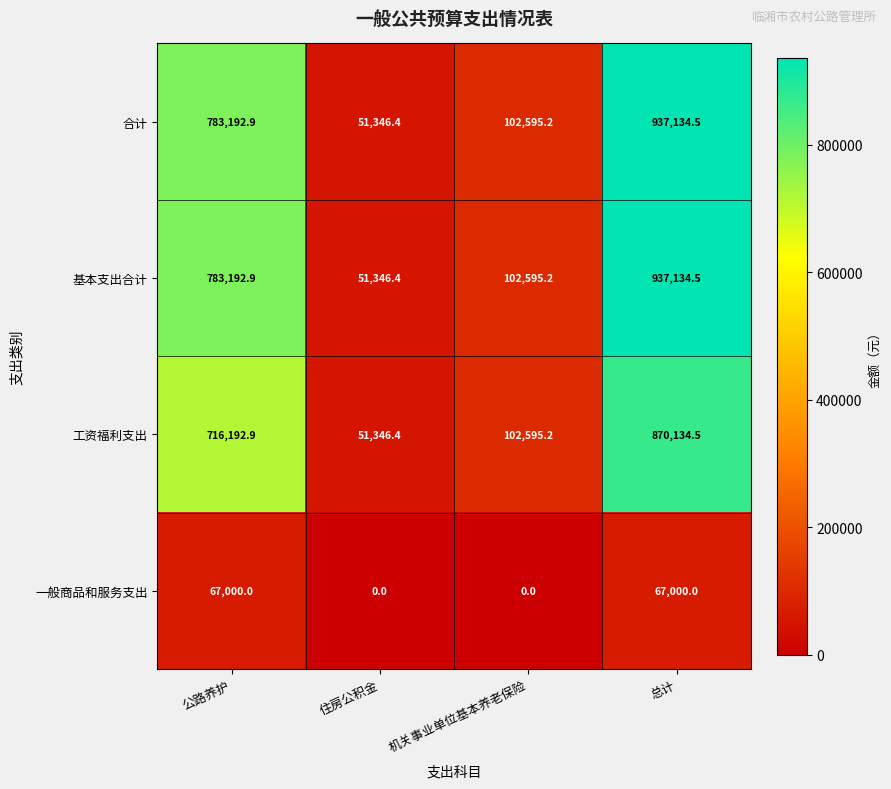

What is the difference between the second highest and second lowest values in the 一般商品和服务支出 series?

67000.0